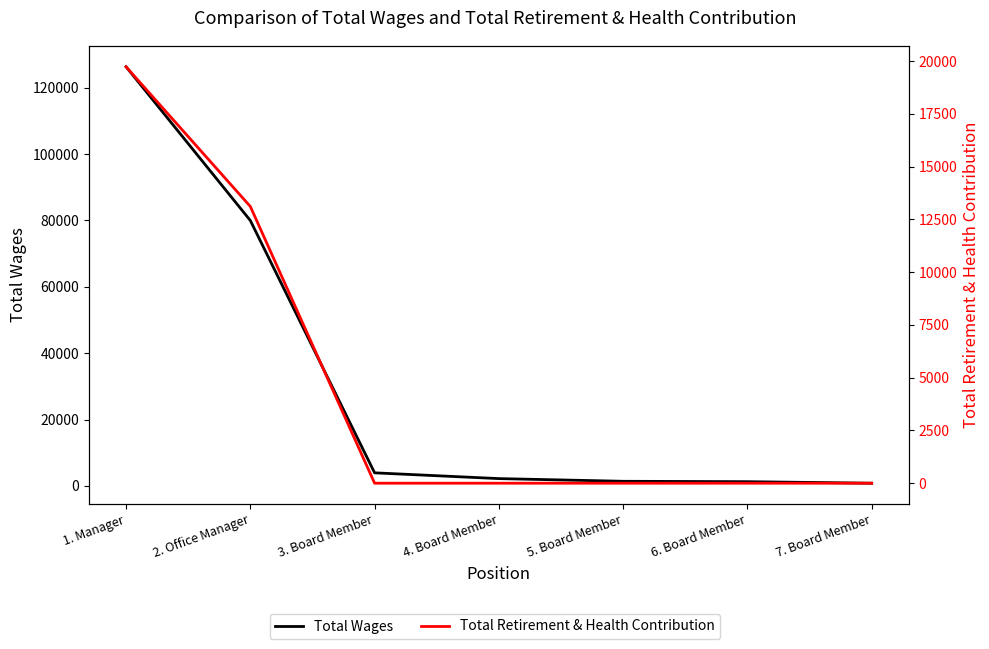

True or false: Total Retirement & Health Contribution has more than 1 points higher than both neighbors.

False